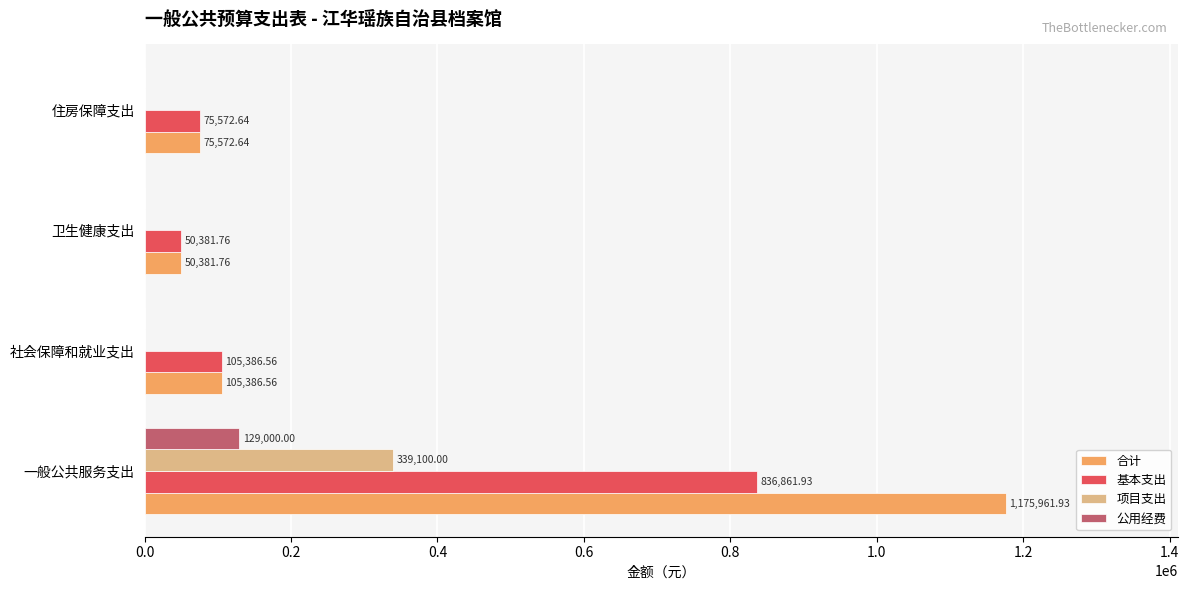

What is the sum of all 基本支出 values?

1068202.9